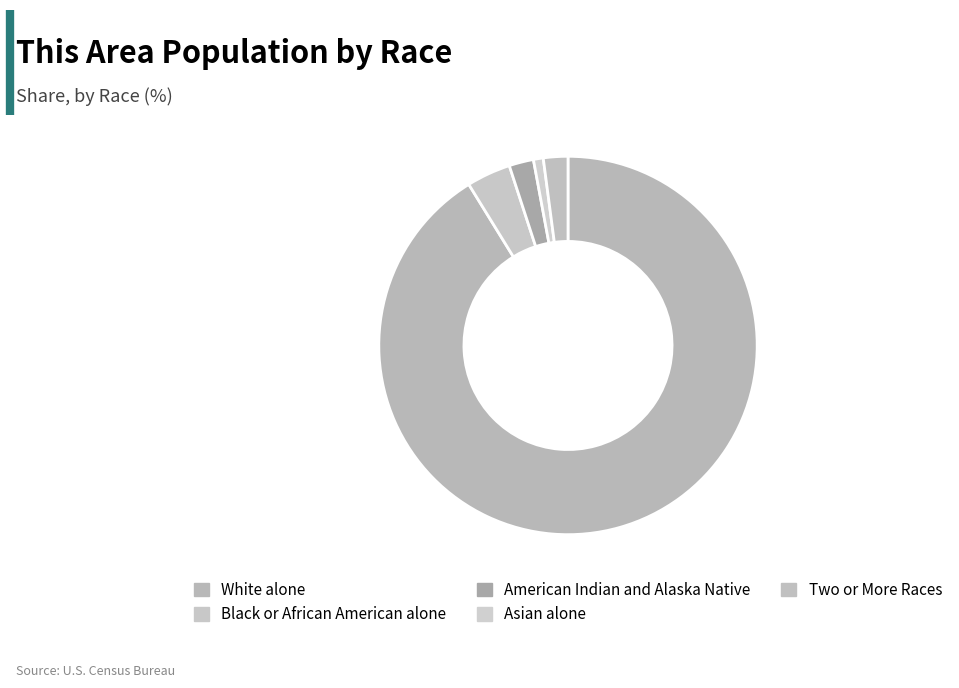

How many segments does this pie chart have?

5